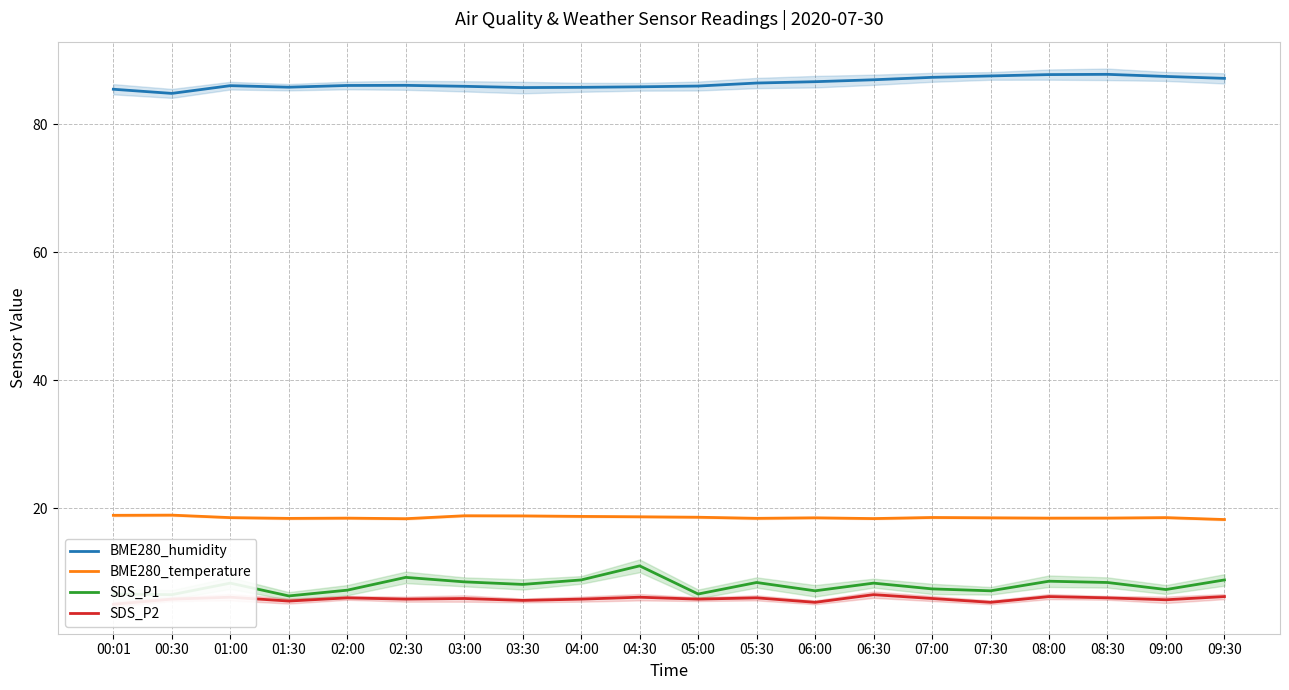

Is the value of BME280_humidity at 05:30 greater than the value of BME280_temperature at 06:00?

Yes